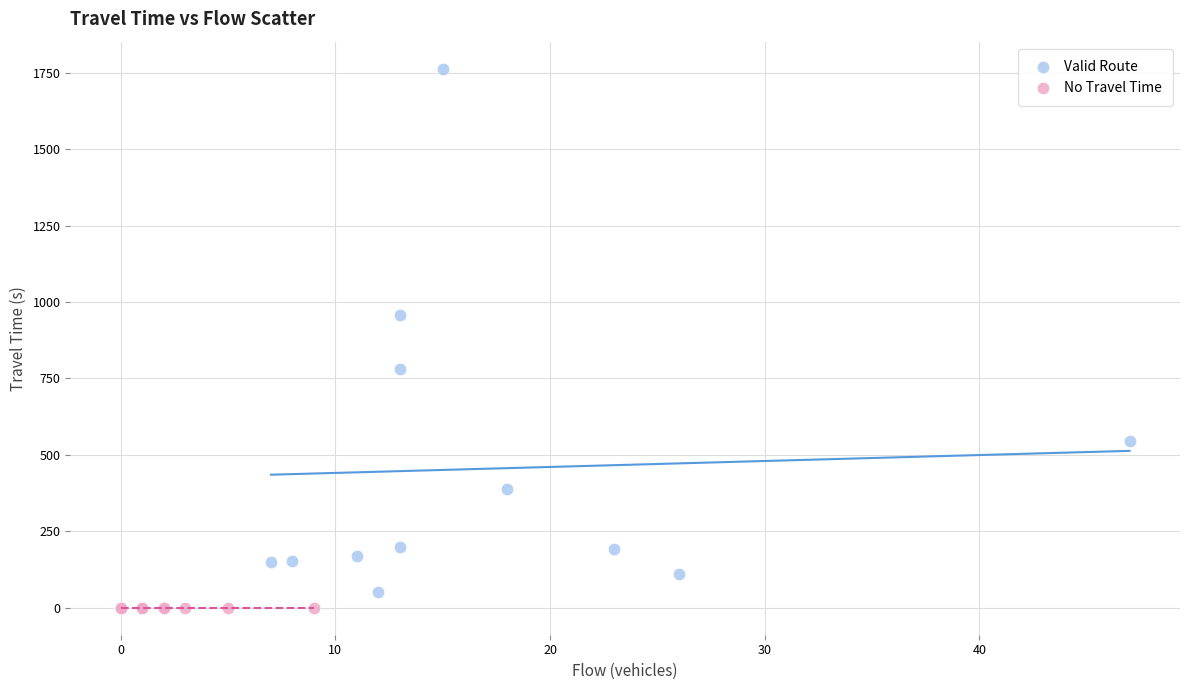

Which series reaches the maximum Y coordinate?

Valid Route